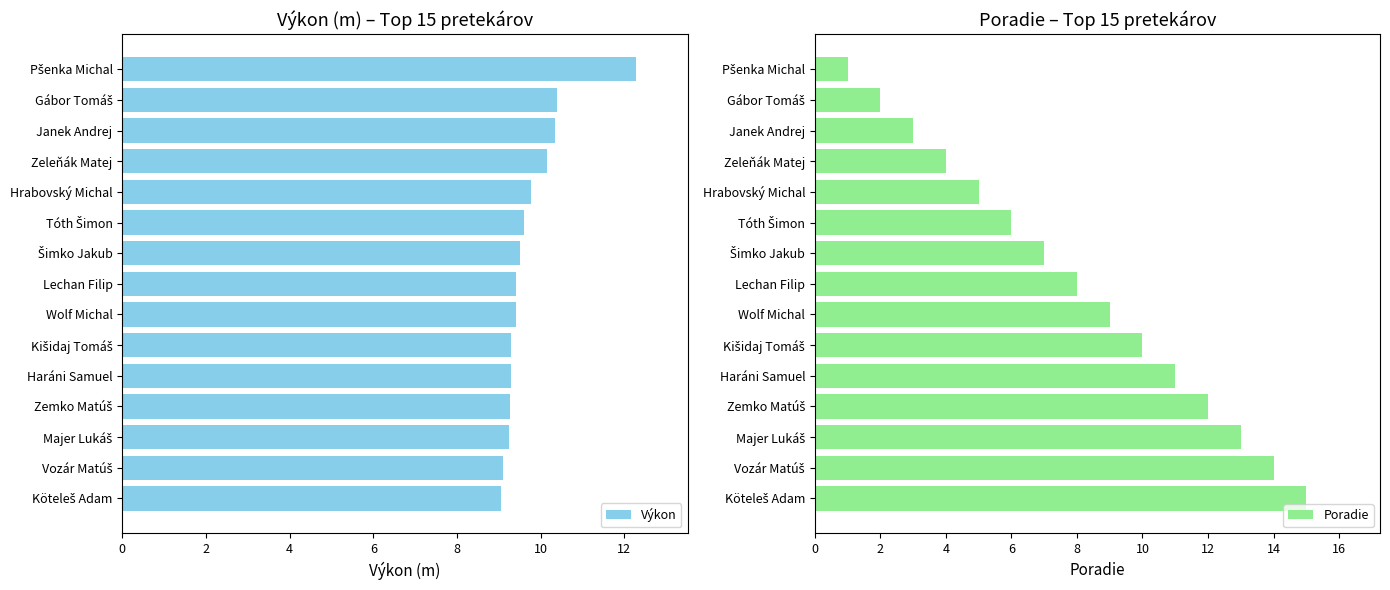

What is the difference between the maximum and minimum values in the Výkon series?

3.2